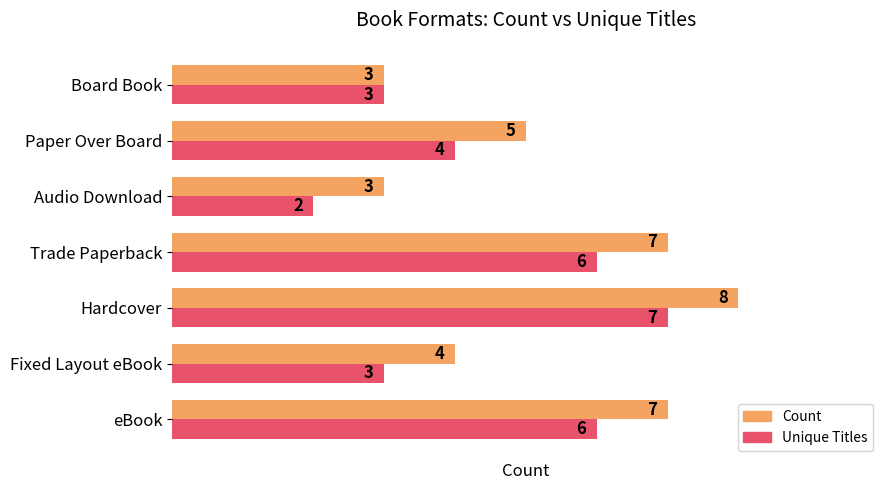

What is the smallest value displayed?

2